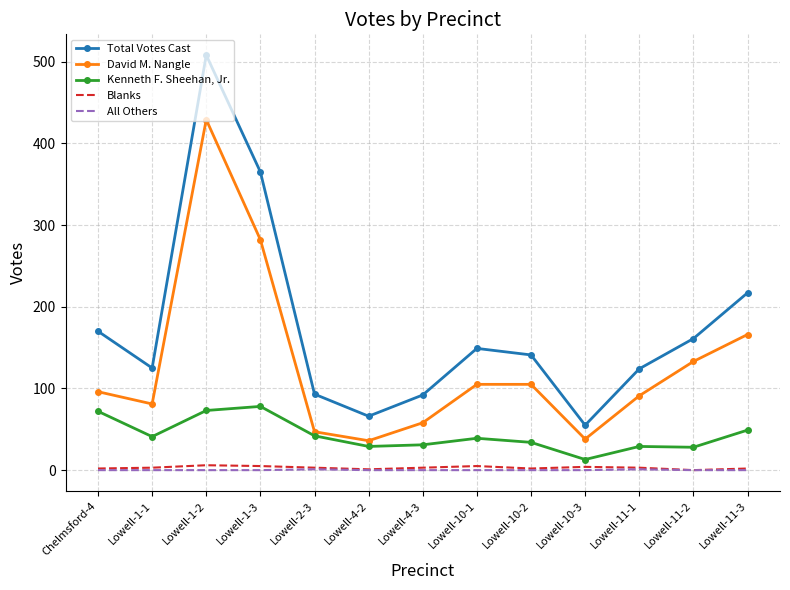

True or false: Total Votes Cast and Blanks intersect in this chart.

False